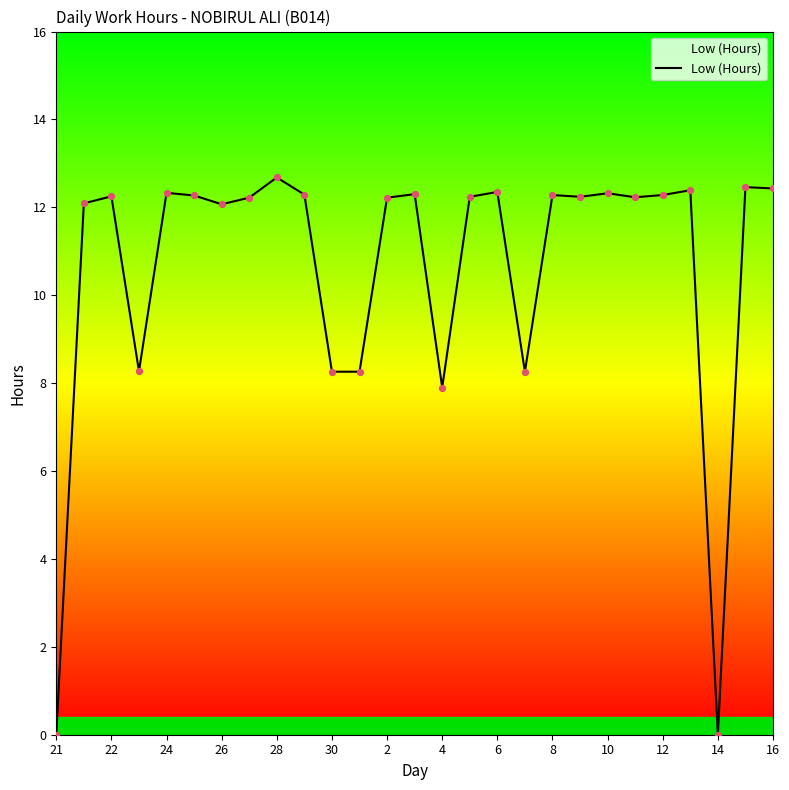

What is the difference between the maximum and minimum values?

12.7